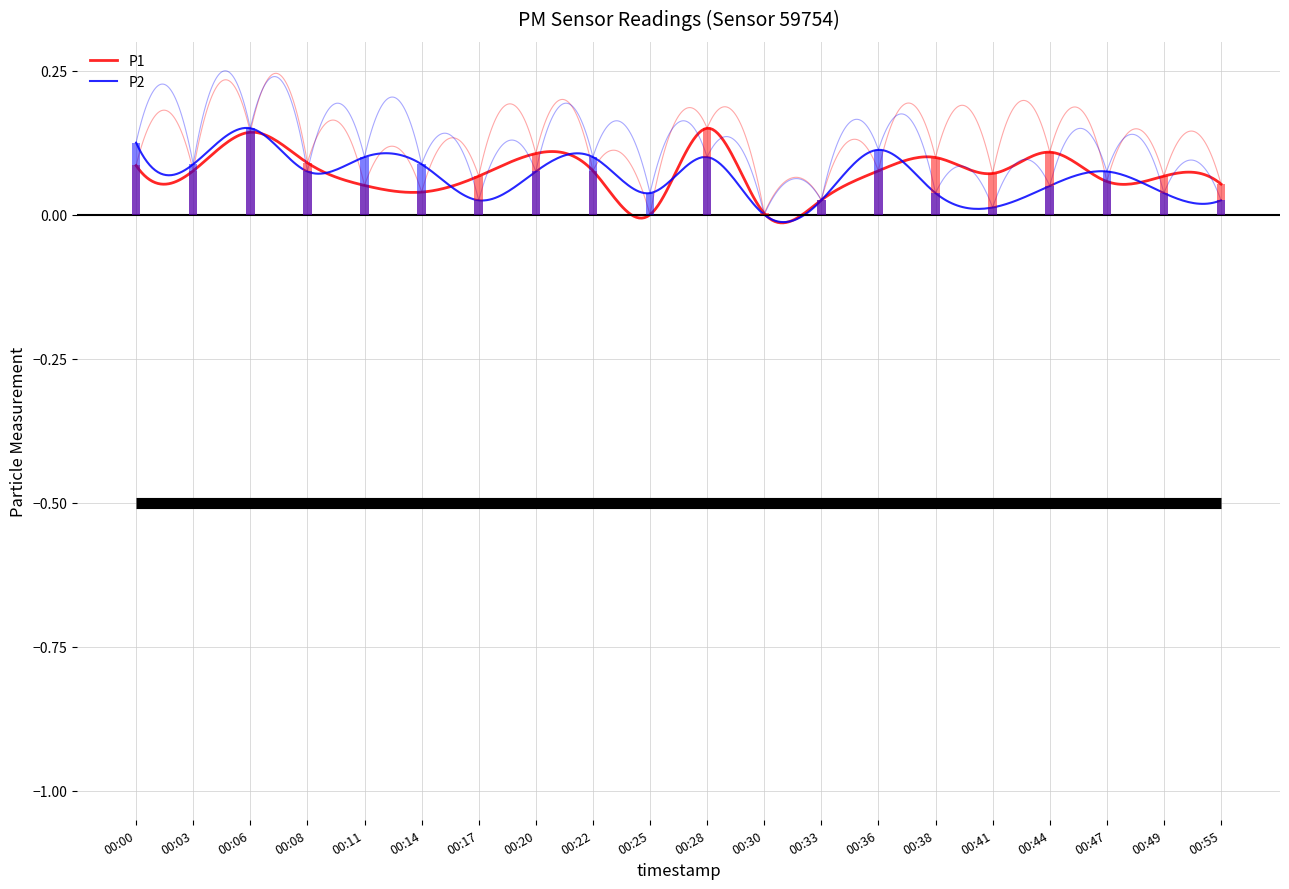

Which series has the largest total across all categories?

P1